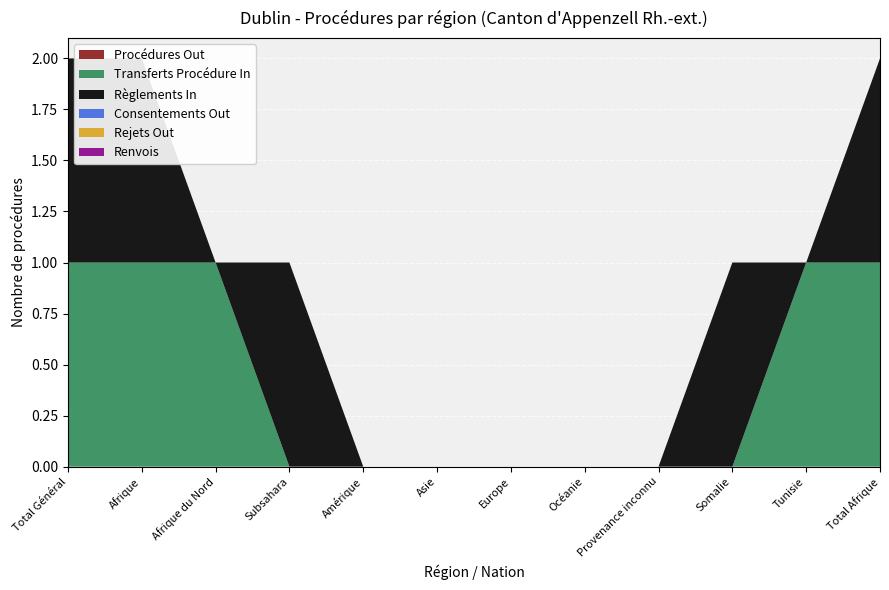

Reading left to right, extract all data points from this chart.

Procédures Out: Total Général=0	Afrique=0	Afrique du Nord=0	Subsahara=0	Amérique=0	Asie=0	Europe=0	Océanie=0	Provenance inconnu=0	Somalie=0	Tunisie=0	Total Afrique=0
Transferts Procédure In: Total Général=1	Afrique=1	Afrique du Nord=1	Subsahara=0	Amérique=0	Asie=0	Europe=0	Océanie=0	Provenance inconnu=0	Somalie=0	Tunisie=1	Total Afrique=1
Règlements In: Total Général=1	Afrique=1	Afrique du Nord=0	Subsahara=1	Amérique=0	Asie=0	Europe=0	Océanie=0	Provenance inconnu=0	Somalie=1	Tunisie=0	Total Afrique=1
Consentements Out: Total Général=0	Afrique=0	Afrique du Nord=0	Subsahara=0	Amérique=0	Asie=0	Europe=0	Océanie=0	Provenance inconnu=0	Somalie=0	Tunisie=0	Total Afrique=0
Rejets Out: Total Général=0	Afrique=0	Afrique du Nord=0	Subsahara=0	Amérique=0	Asie=0	Europe=0	Océanie=0	Provenance inconnu=0	Somalie=0	Tunisie=0	Total Afrique=0
Renvois: Total Général=0	Afrique=0	Afrique du Nord=0	Subsahara=0	Amérique=0	Asie=0	Europe=0	Océanie=0	Provenance inconnu=0	Somalie=0	Tunisie=0	Total Afrique=0